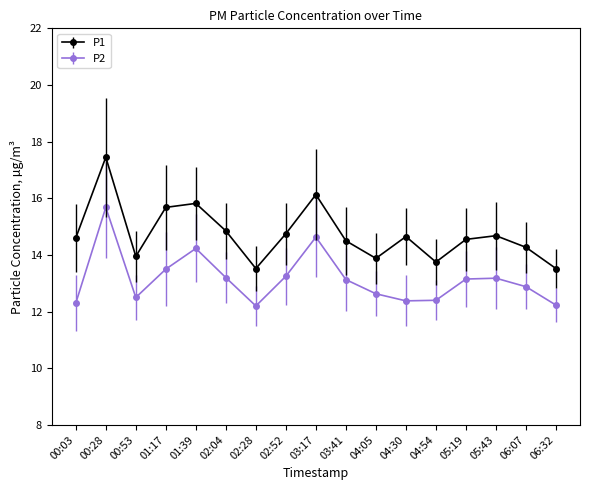

The P2 series shows 13.2 at 02:52. True or false?

True